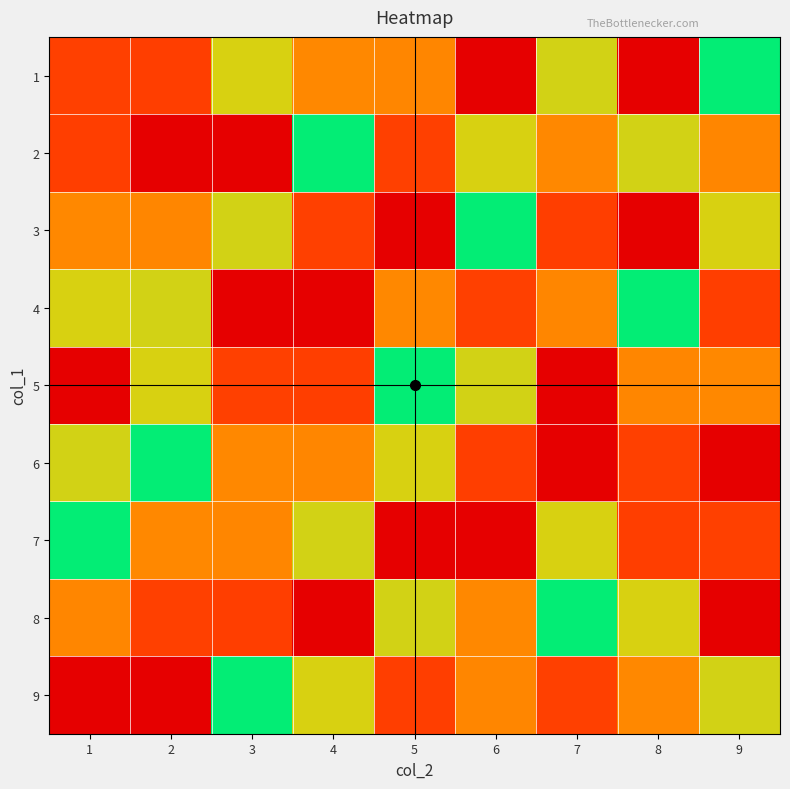

Which series has the largest range (max minus min)?

1